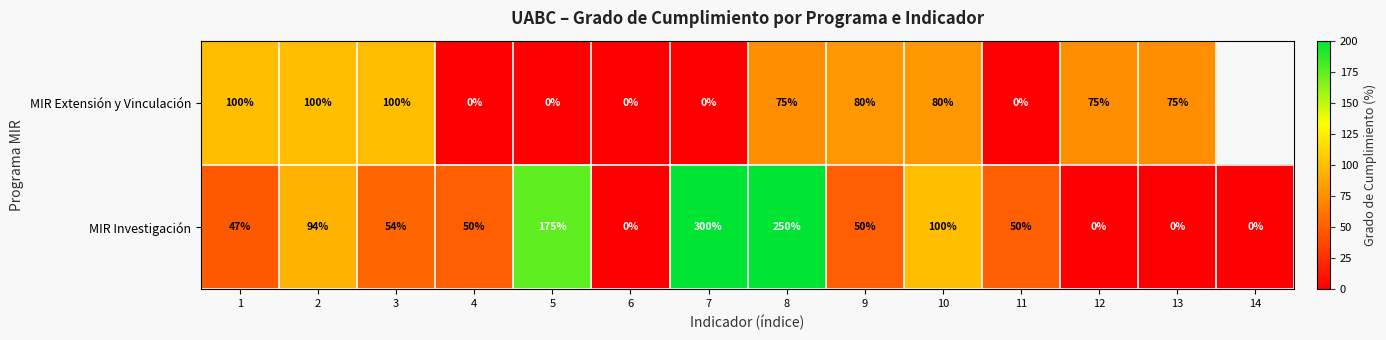

Is it true that MIR Investigación equals 18 at 1?

False